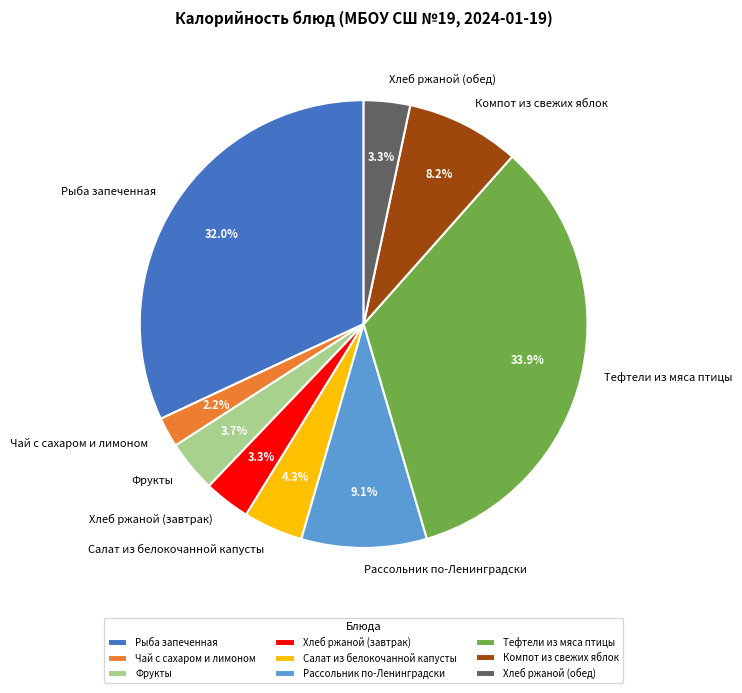

Count the number of slices in the pie.

9